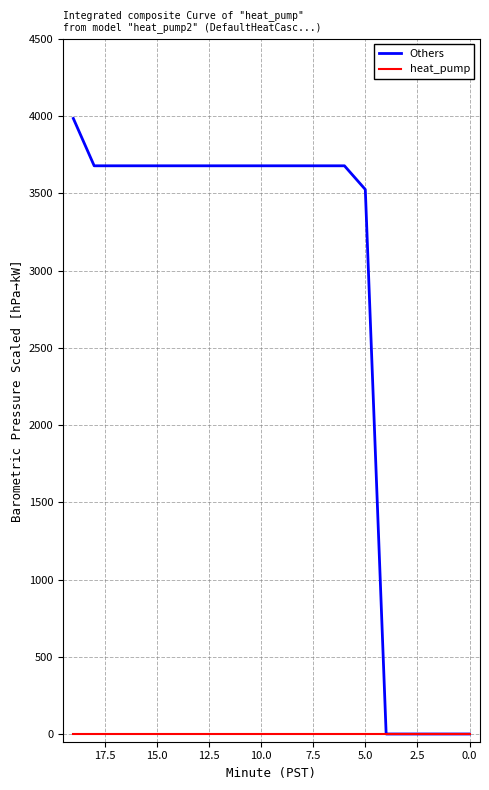

What is the sum of all Others values?

55325.7